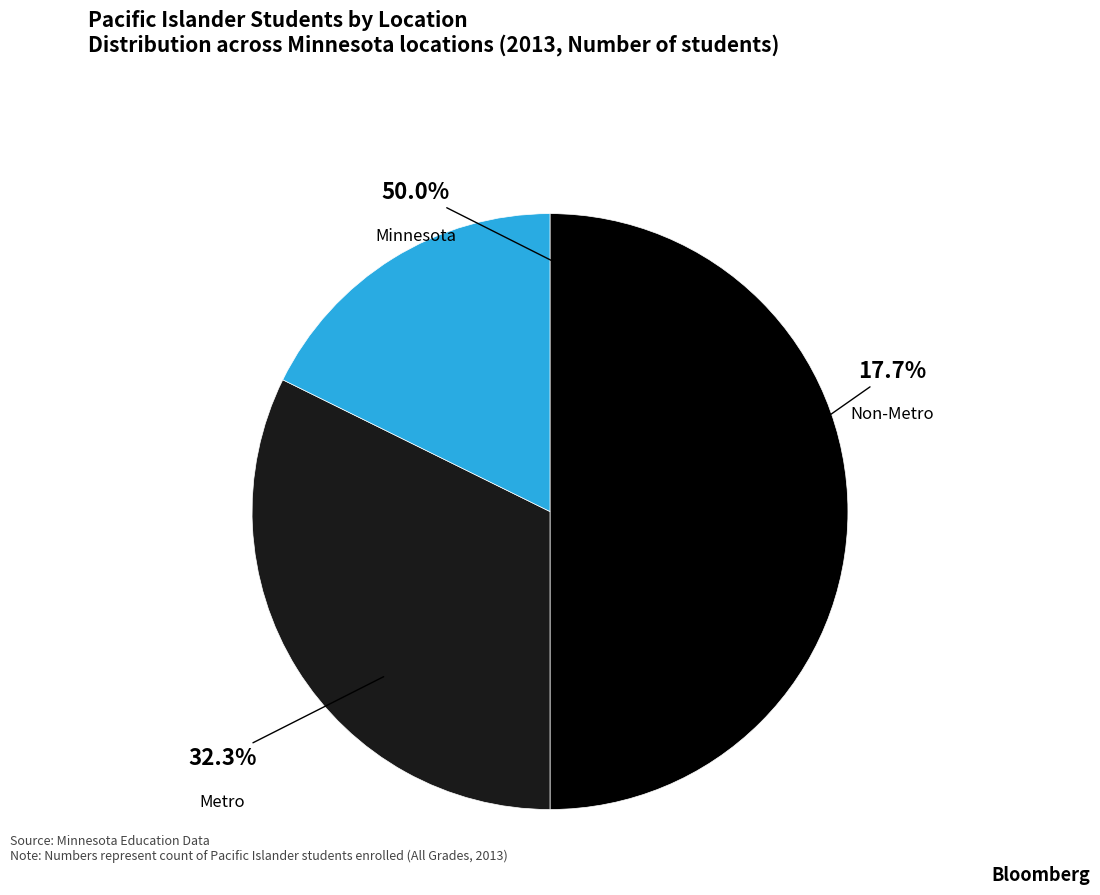

What is the change in value from Metro to Non-Metro?

-14